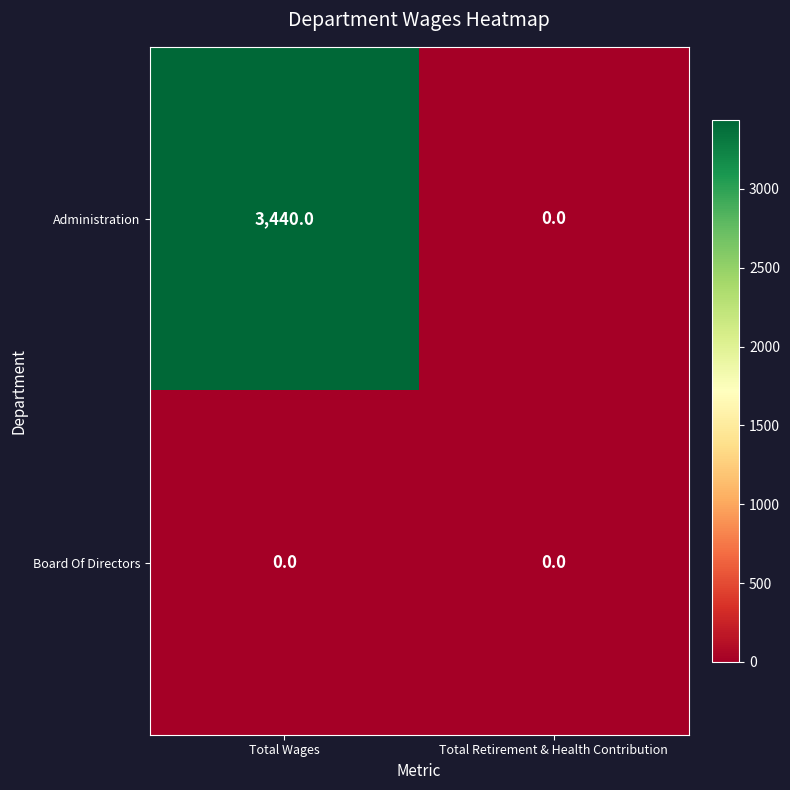

At Total Wages, list the series in order from largest to smallest.

Administration, Board Of Directors